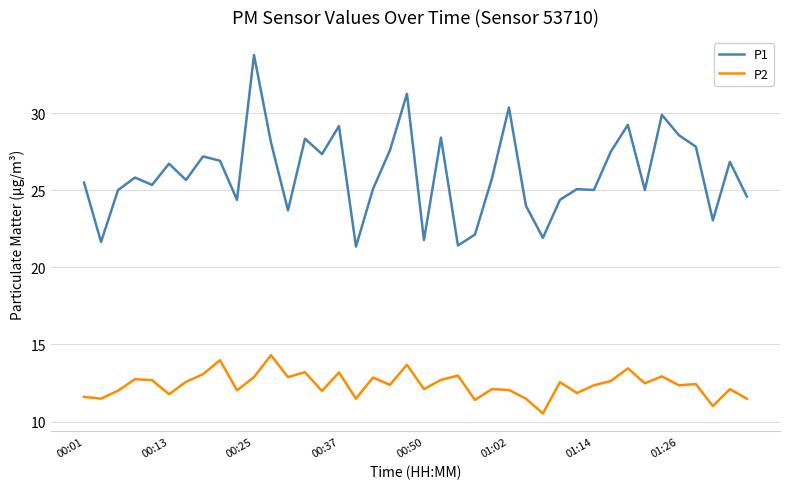

How many lines are shown in the chart?

2